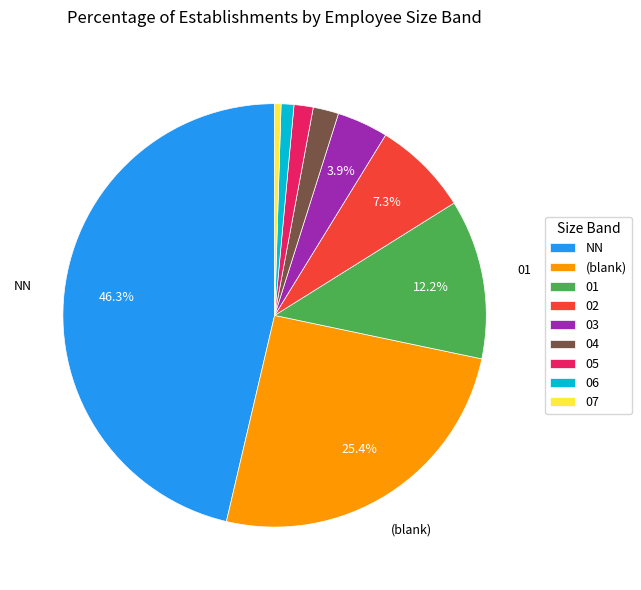

What percentage is the 07 slice, to the nearest percent?

0%